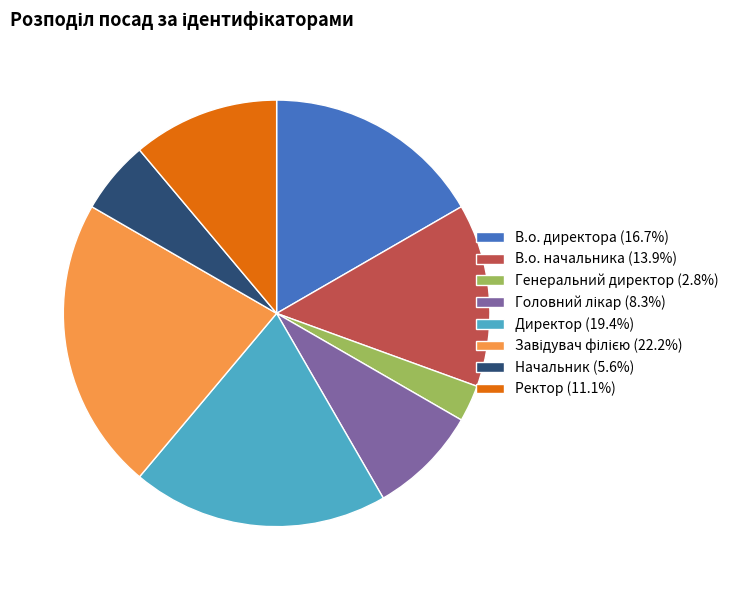

Does any single category account for the majority?

No